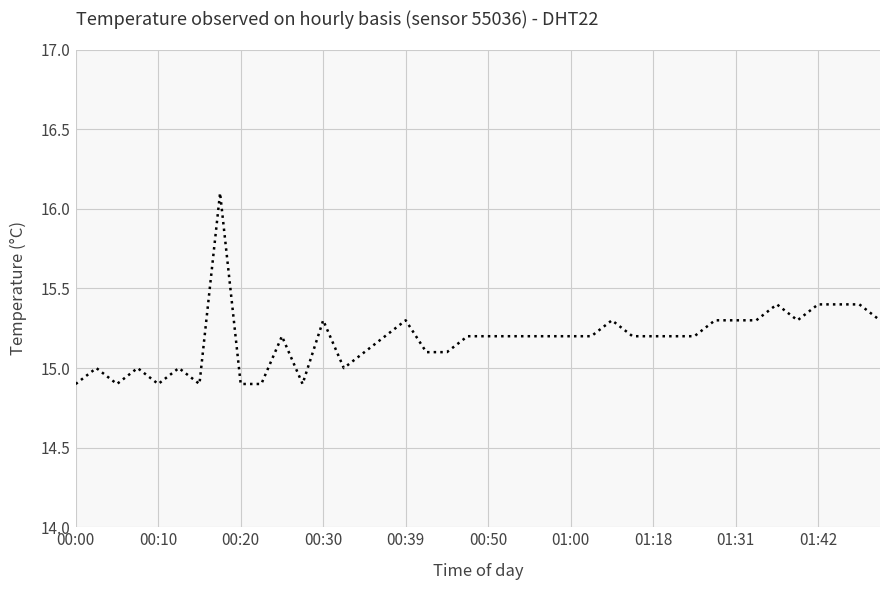

What is the maximum value shown in the chart?

16.1